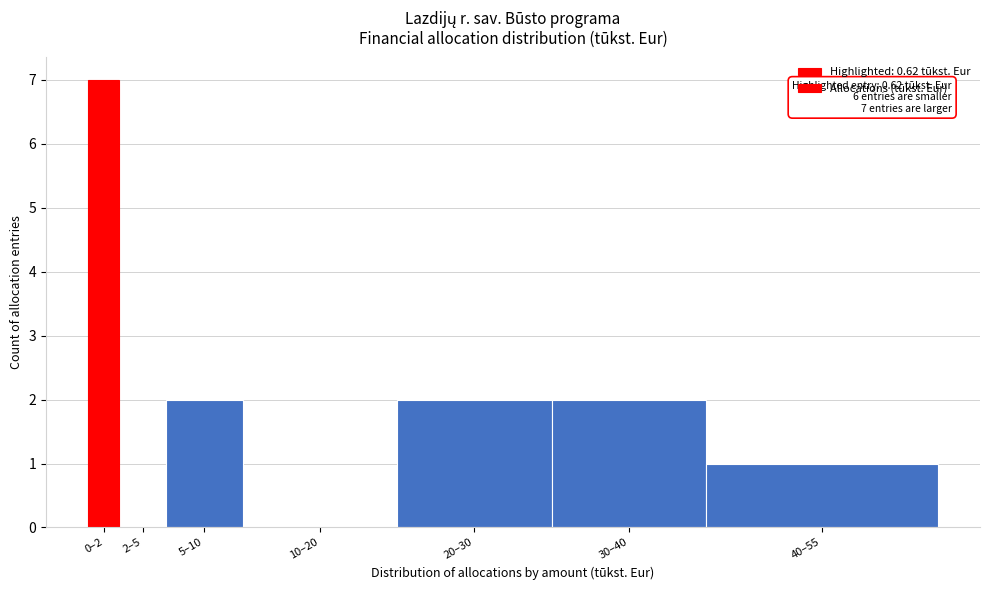

Reading left to right, list all the values displayed in this chart.

0–2=7	2–5=0	5–10=2	10–20=0	20–30=2	30–40=2	40–55=1